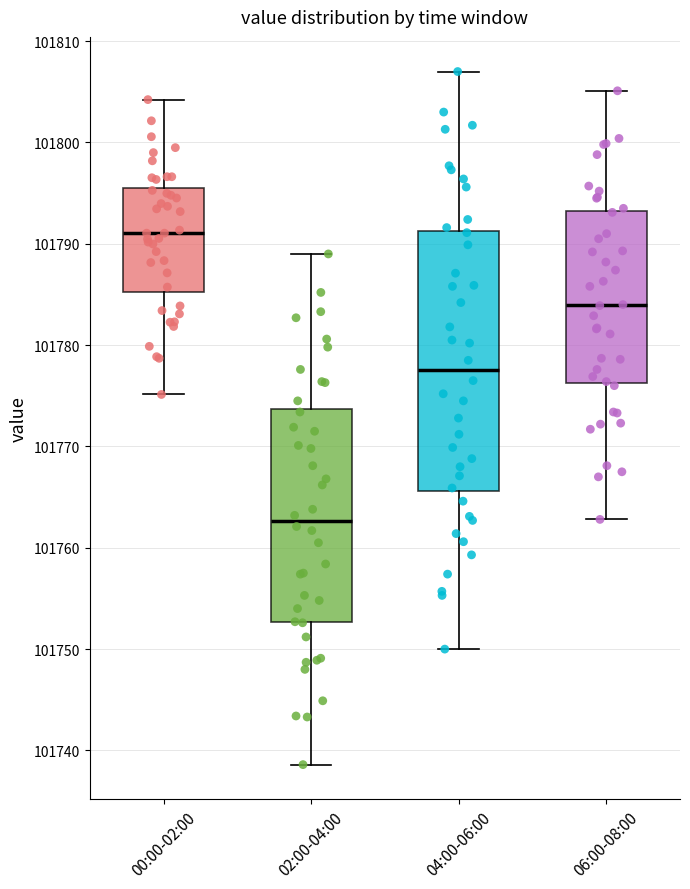

Reading left to right, transcribe this box plot: for each box, give where its median line is, the range the box spans, and where its two whiskers end, as read against the y-axis. The values are not printed on the chart, so give them approximately, as read against the axis.

00:00-02:00: median 101791, box 101785 to 101796, whiskers 101775 to 101804
02:00-04:00: median 101763, box 101753 to 101774, whiskers 101739 to 101789
04:00-06:00: median 101778, box 101766 to 101791, whiskers 101750 to 101807
06:00-08:00: median 101784, box 101776 to 101793, whiskers 101763 to 101805